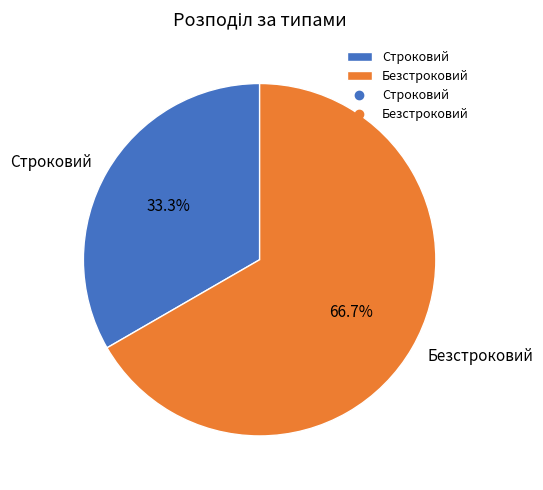

What is the majority slice?

Безстроковий